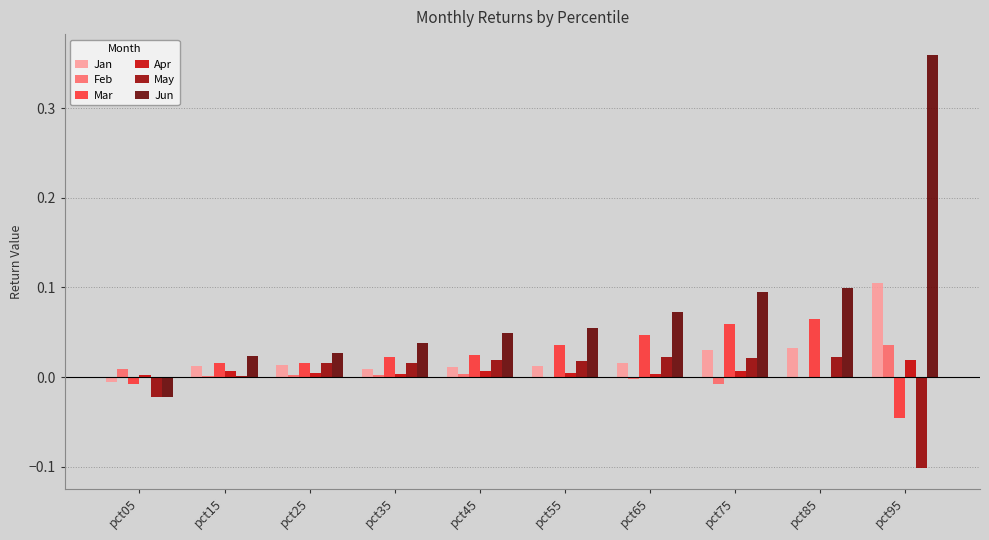

Which series has the largest total across all categories?

Jun